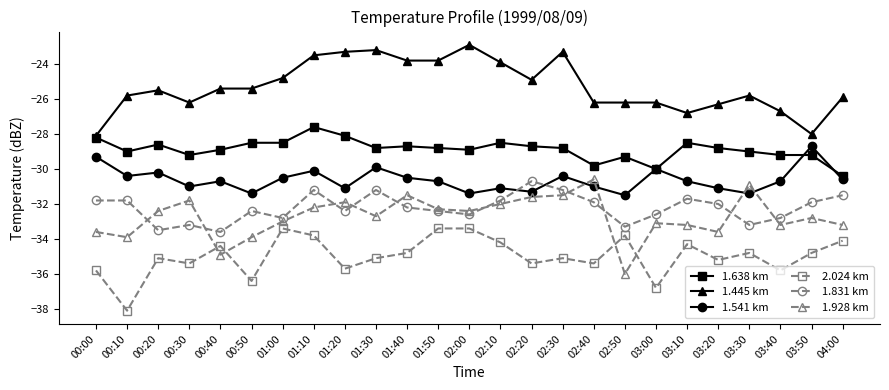

What is the total value across all series at 01:20?

-182.5